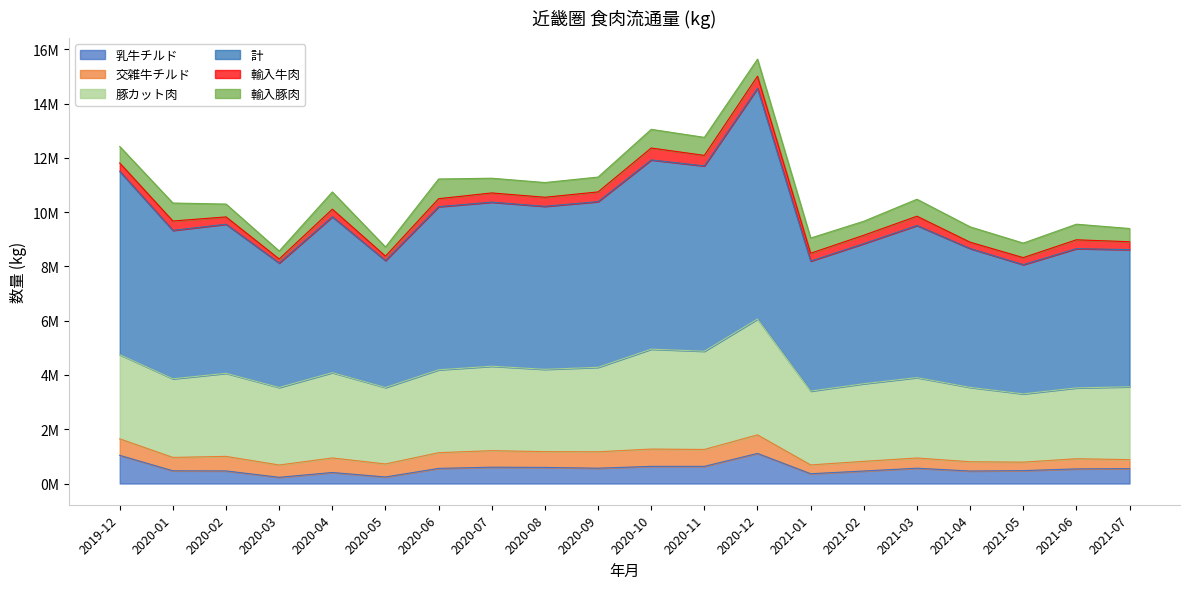

What is the value of the 豚カット肉 point at the 3rd from the left?

3060161